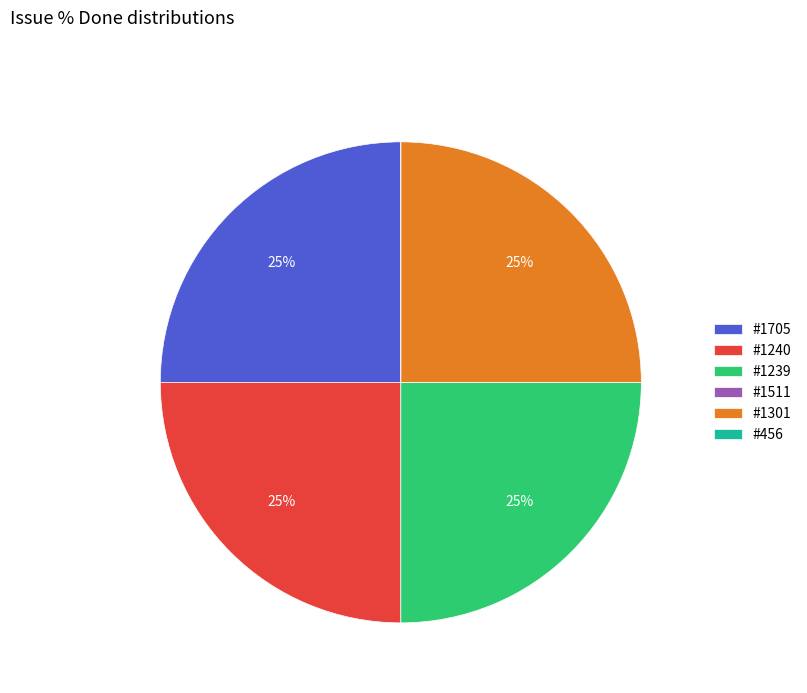

Is it true that #1239 is 25% of the pie?

True